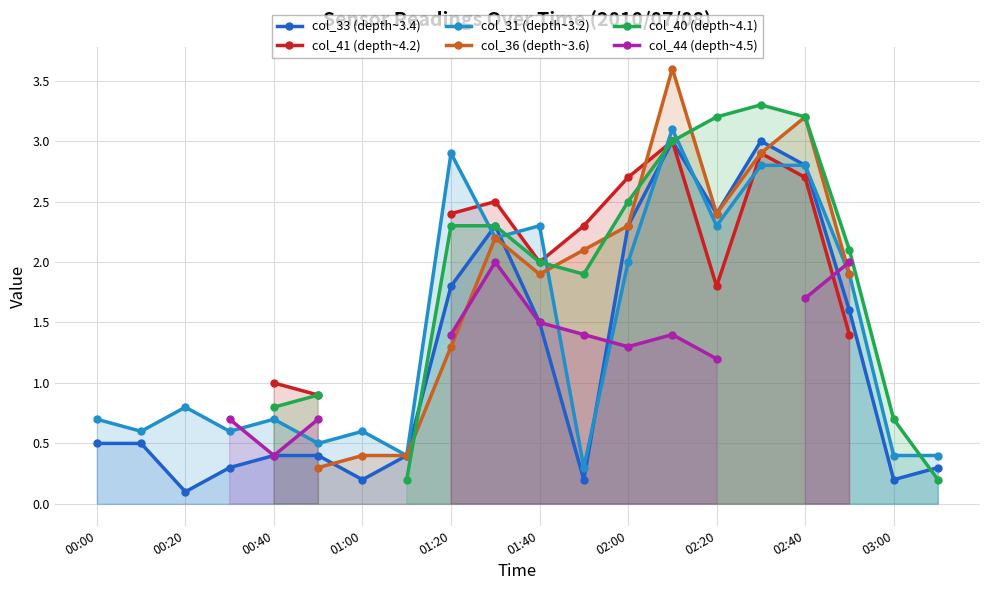

The col_31 (depth~3.2) series shows 3.1 at 02:00. True or false?

False